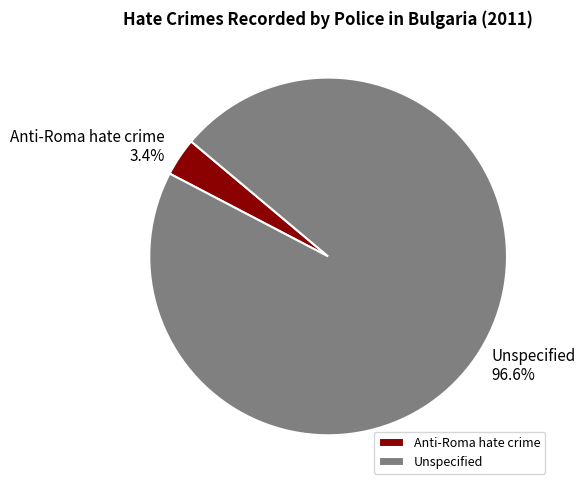

To the nearest percent, what is the combined percentage of Anti-Roma hate crime and Unspecified?

100%